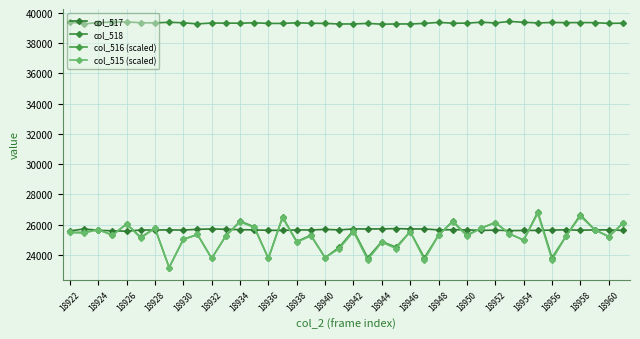

What is the difference between the second highest and minimum values in the col_517 series?

152.0